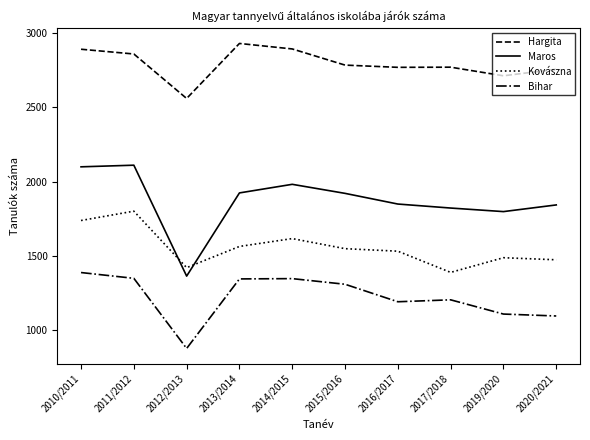

Is it true that Kovászna equals 2090 at 2013/2014?

False